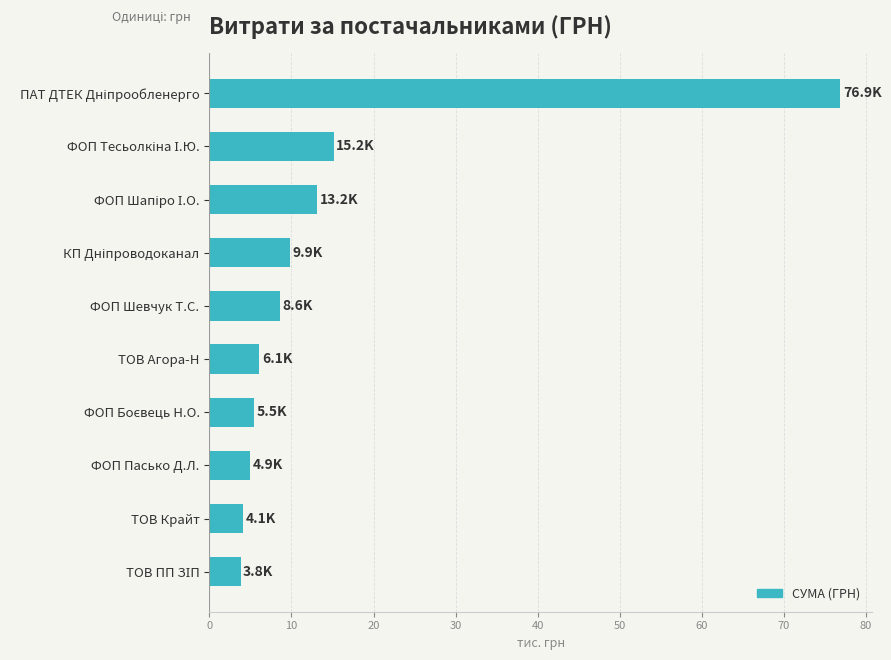

True or false: the data shows 6.1 at ТОВ Агора-Н.

True